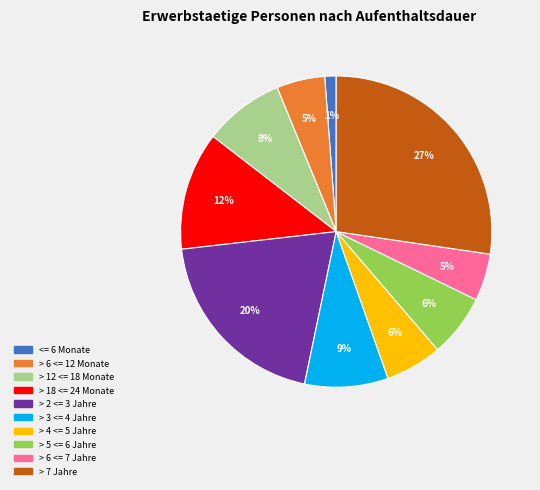

Which category has the smallest portion of the pie?

<= 6 Monate